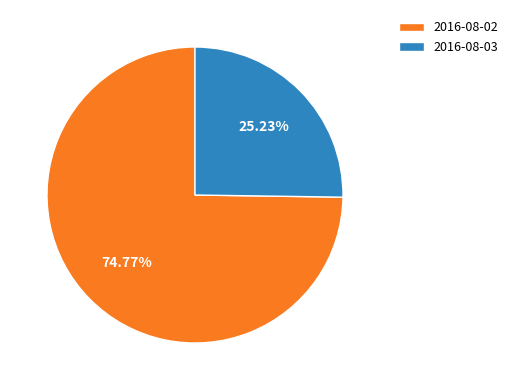

Between 2016-08-03 and 2016-08-02, which is larger?

2016-08-02